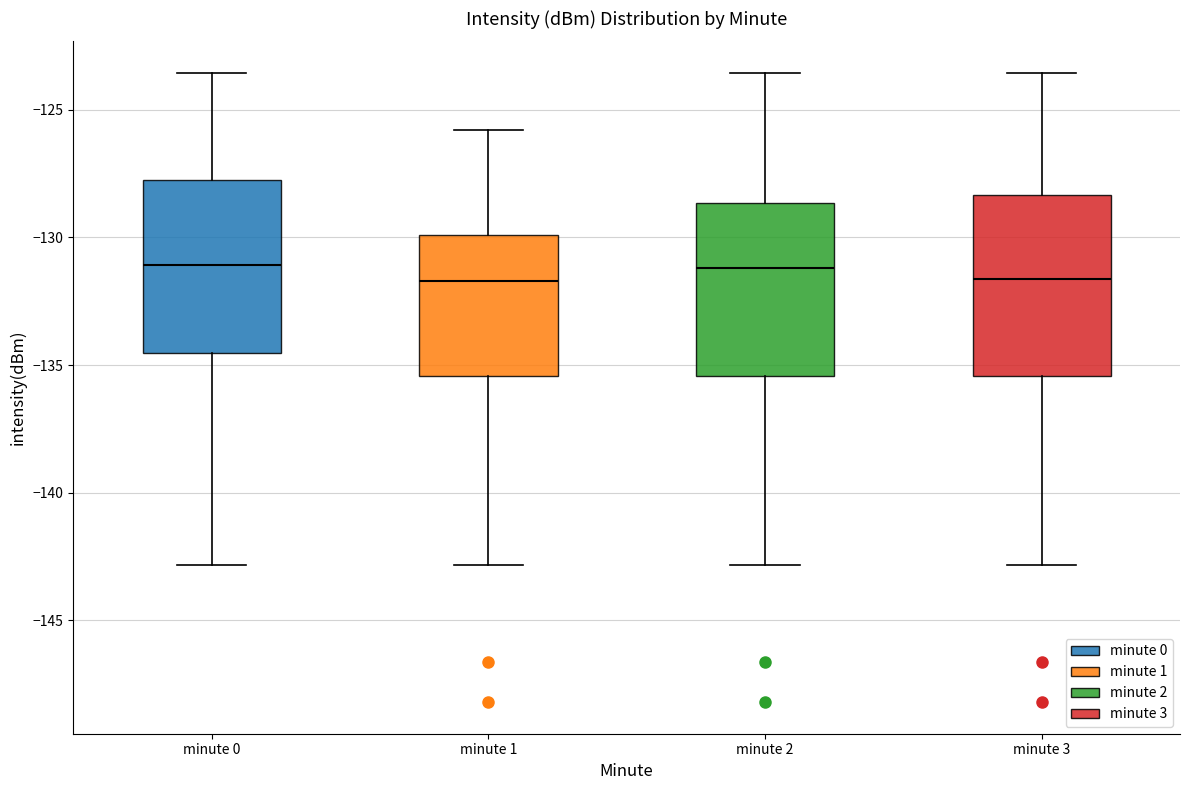

Where does the median line of the box for minute 1 sit on the y-axis? The values are not printed on the chart, so give them approximately, as read against the axis.

-131.5